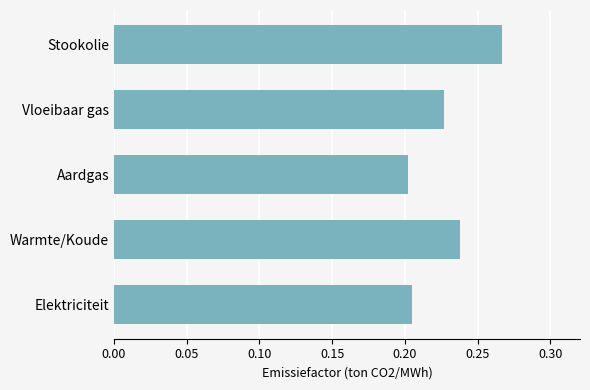

At which category does the chart reach its peak across all series?

Stookolie